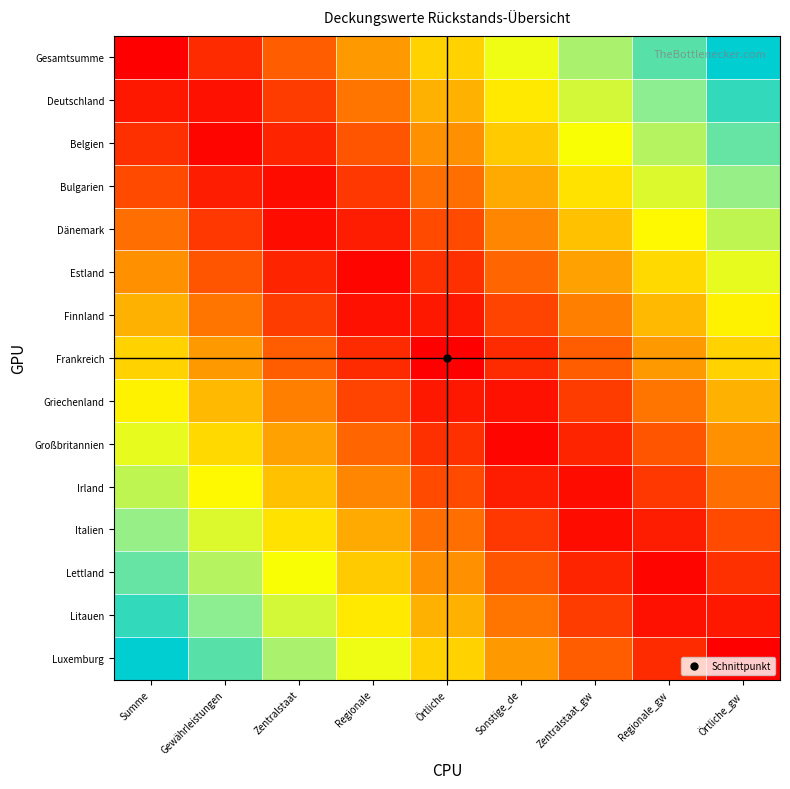

Which series has the largest range (max minus min)?

Gesamtsumme